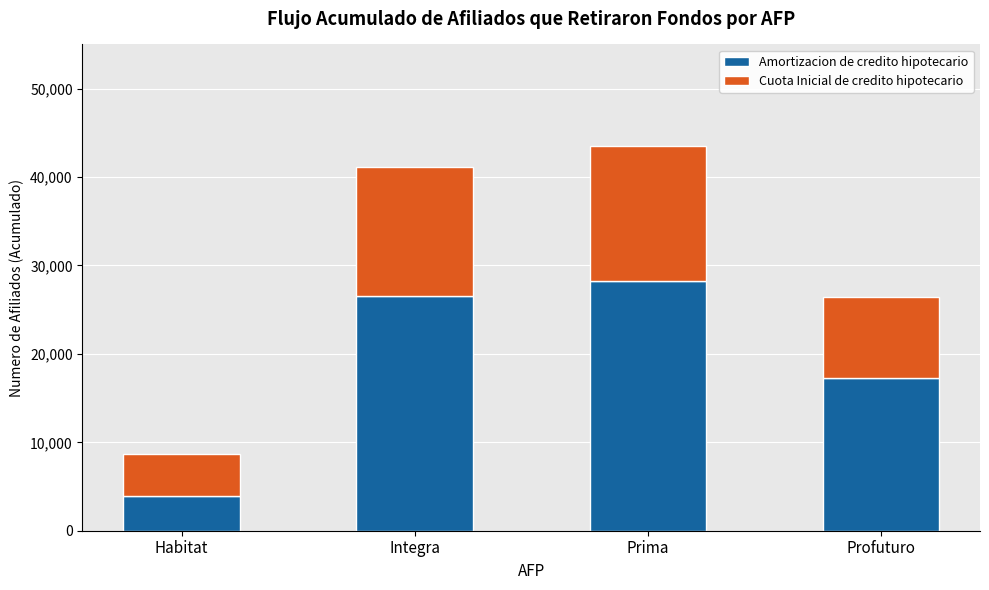

What is the total value across all series at Integra?

41150